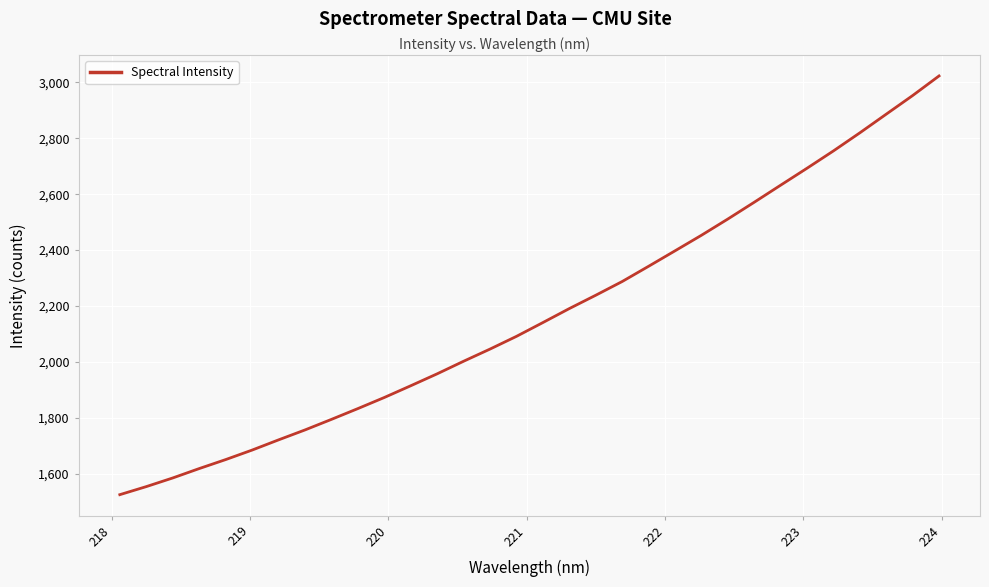

What is the greatest value displayed?

3023.2